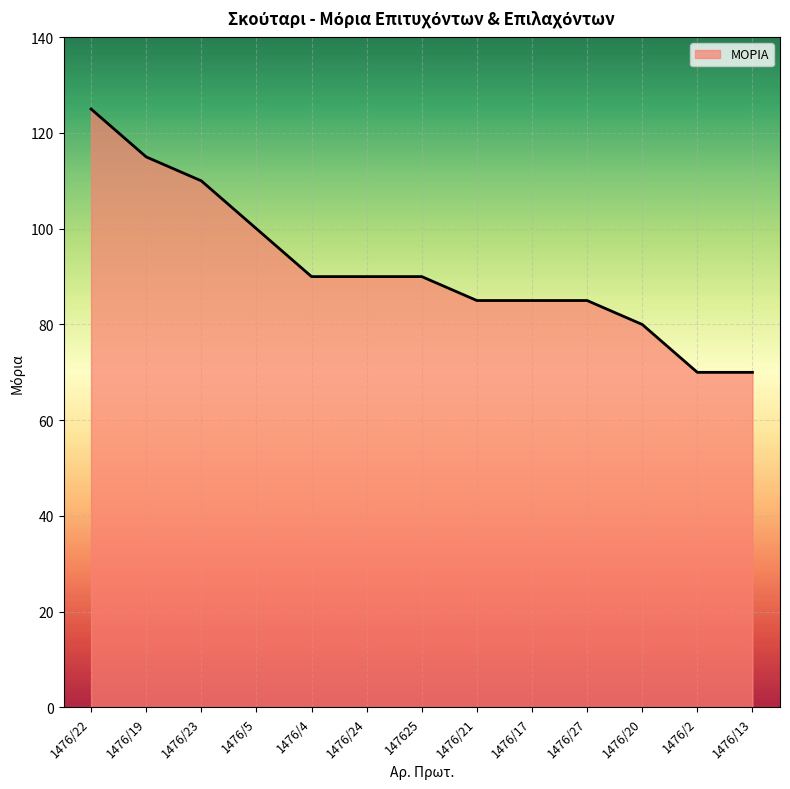

The value at 1476/4 is 161. True or false?

False